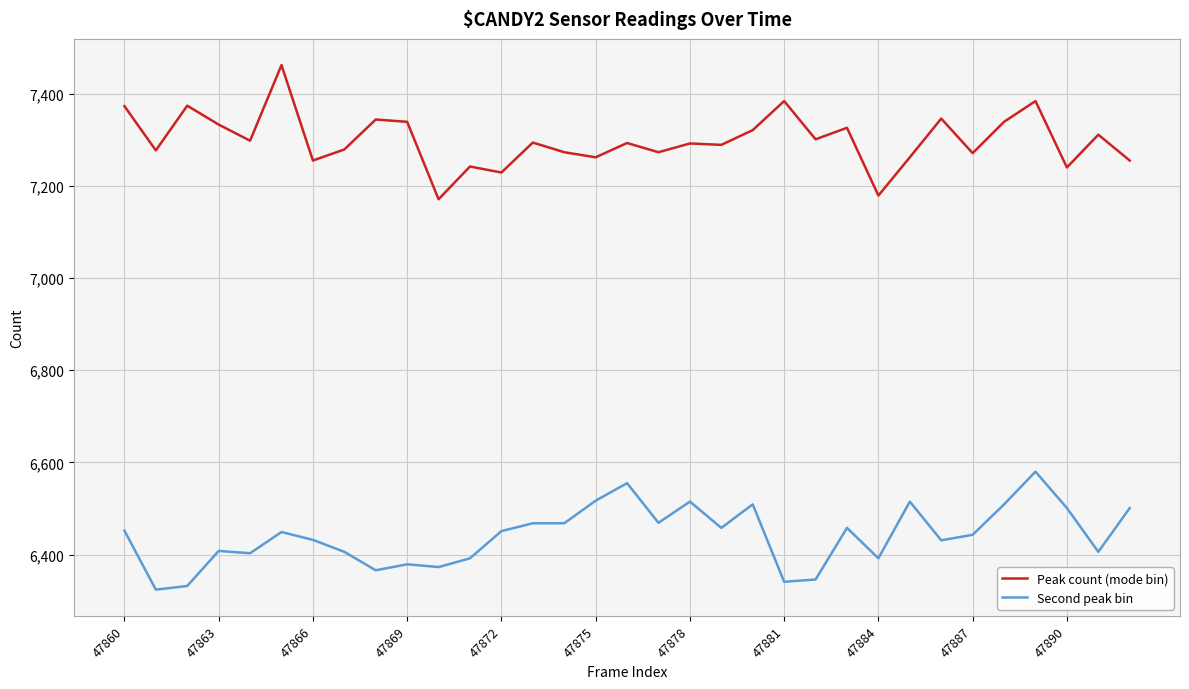

List the series in order of their peak value, highest first.

Peak count (mode bin), Second peak bin